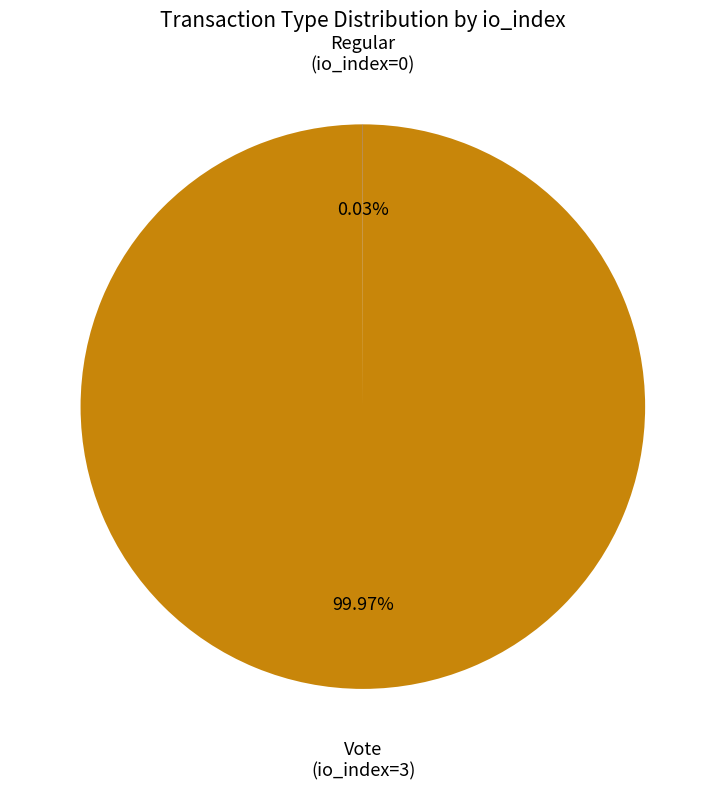

To the nearest percent, what percentage of the pie is Vote (io_index=3)?

100%